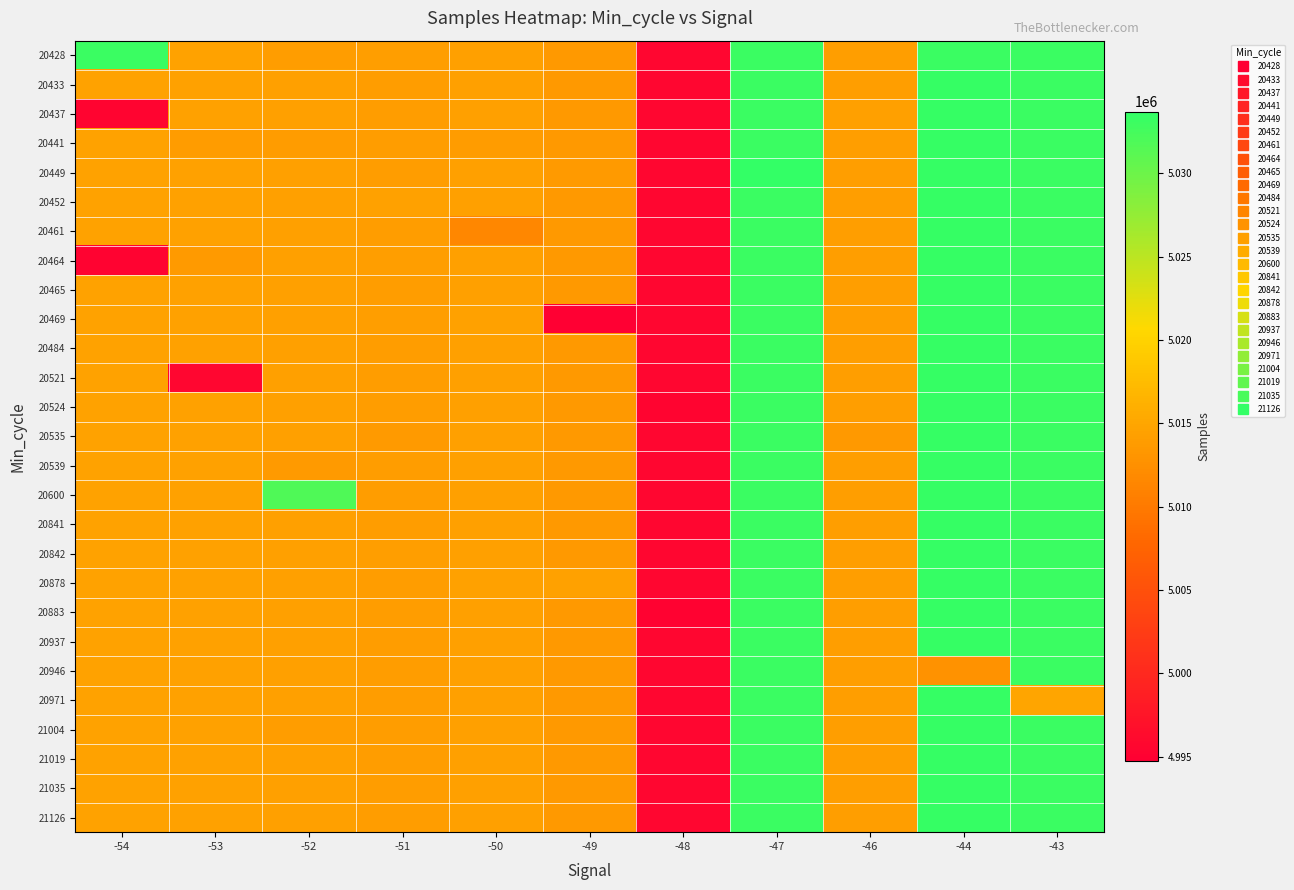

Between -50 and -44, which is larger?

-44